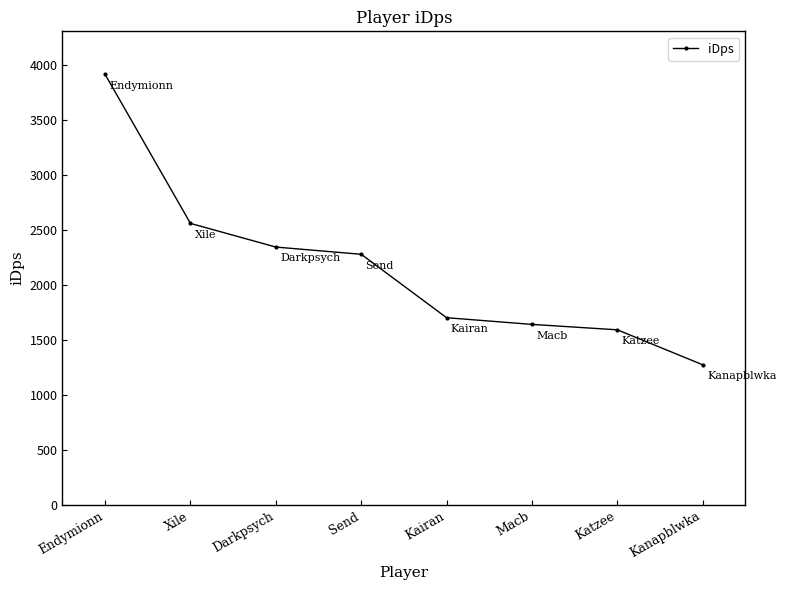

What is the sum of all values?

17315.4